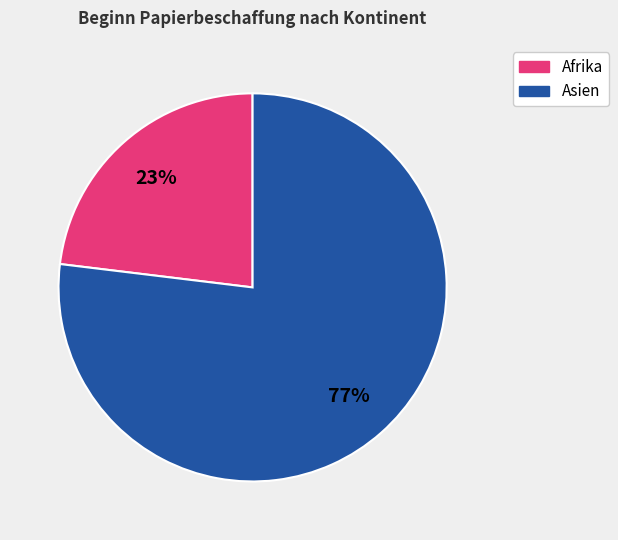

To the nearest percent, what is the difference between the largest and smallest slice percentages?

54%